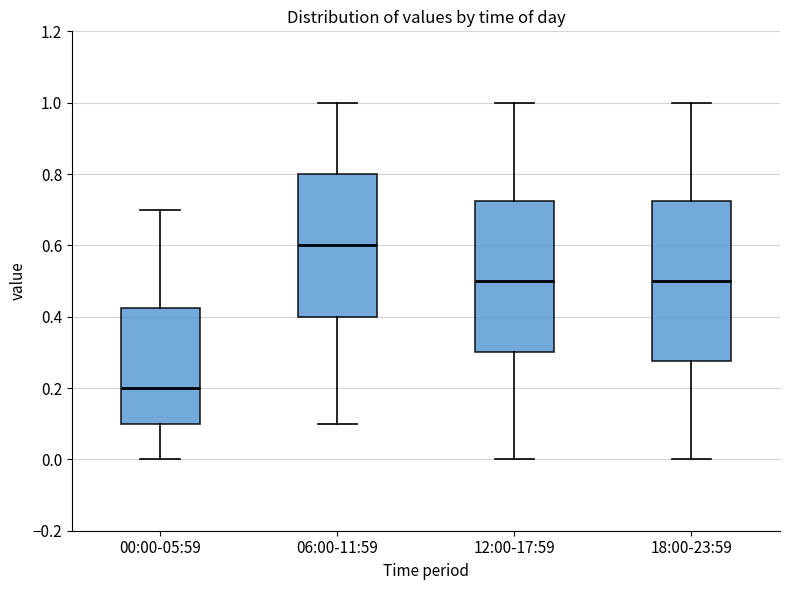

Reading left to right, read every box against the y-axis: the position of its median line, the range the box covers, and the ends of its whiskers. The values are not printed on the chart, so give them approximately, as read against the axis.

00:00-05:59: median 0.20, box 0.10 to 0.42, whiskers 0.00 to 0.70
06:00-11:59: median 0.60, box 0.40 to 0.80, whiskers 0.10 to 1.00
12:00-17:59: median 0.50, box 0.30 to 0.72, whiskers 0.00 to 1.00
18:00-23:59: median 0.50, box 0.28 to 0.72, whiskers 0.00 to 1.00